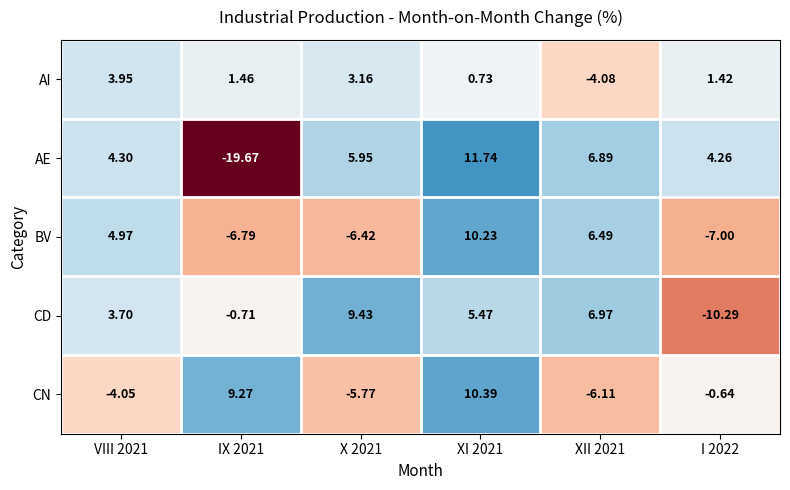

Which series has the widest spread of values?

AE